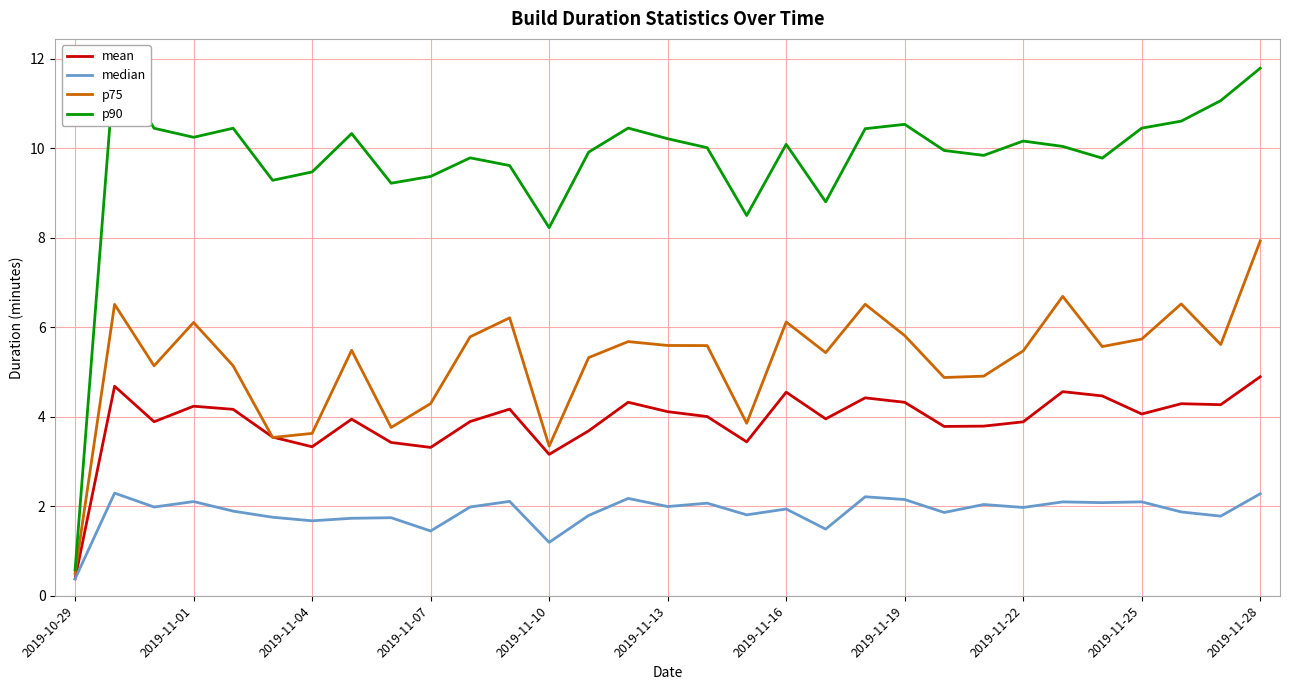

Which category has the lowest value in the median series?

2019-10-29